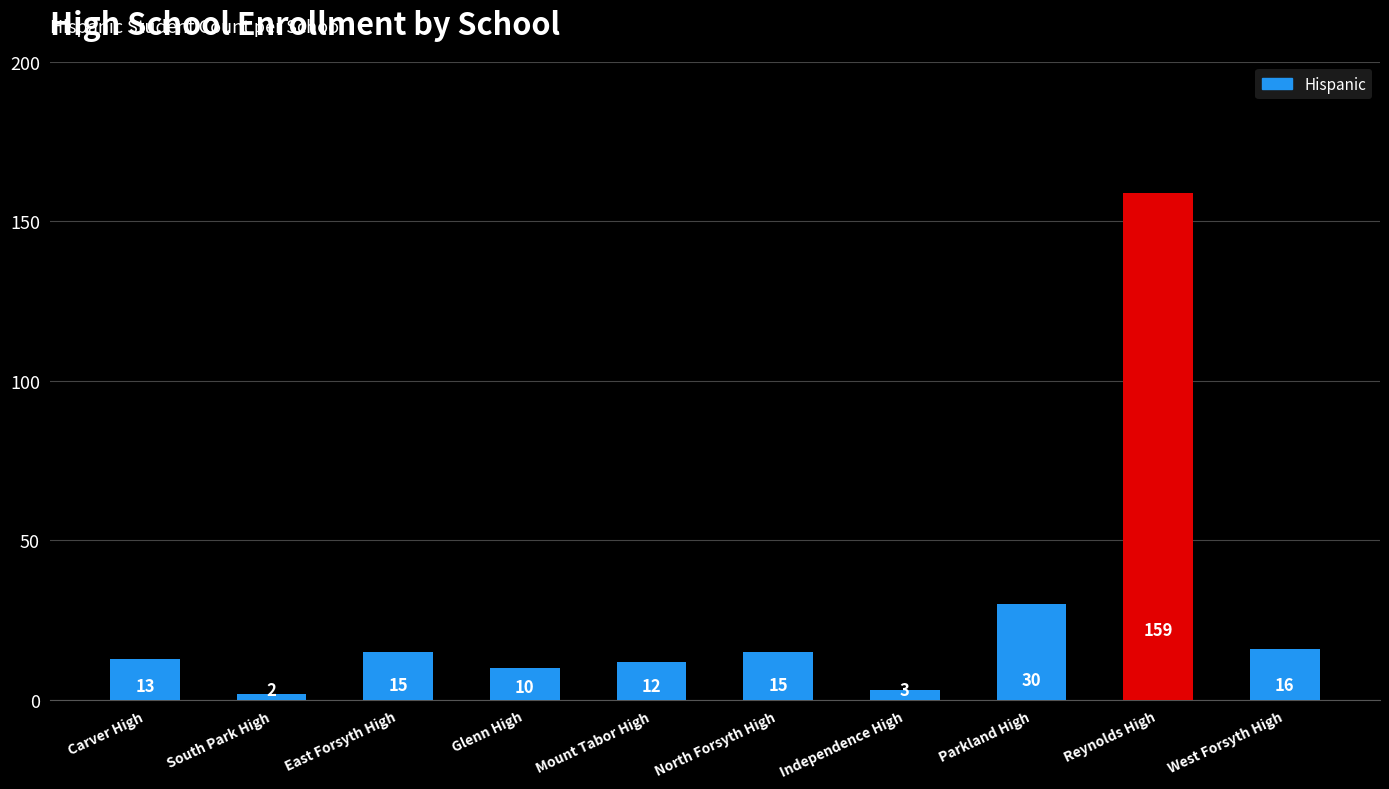

How many bars are there in total?

10